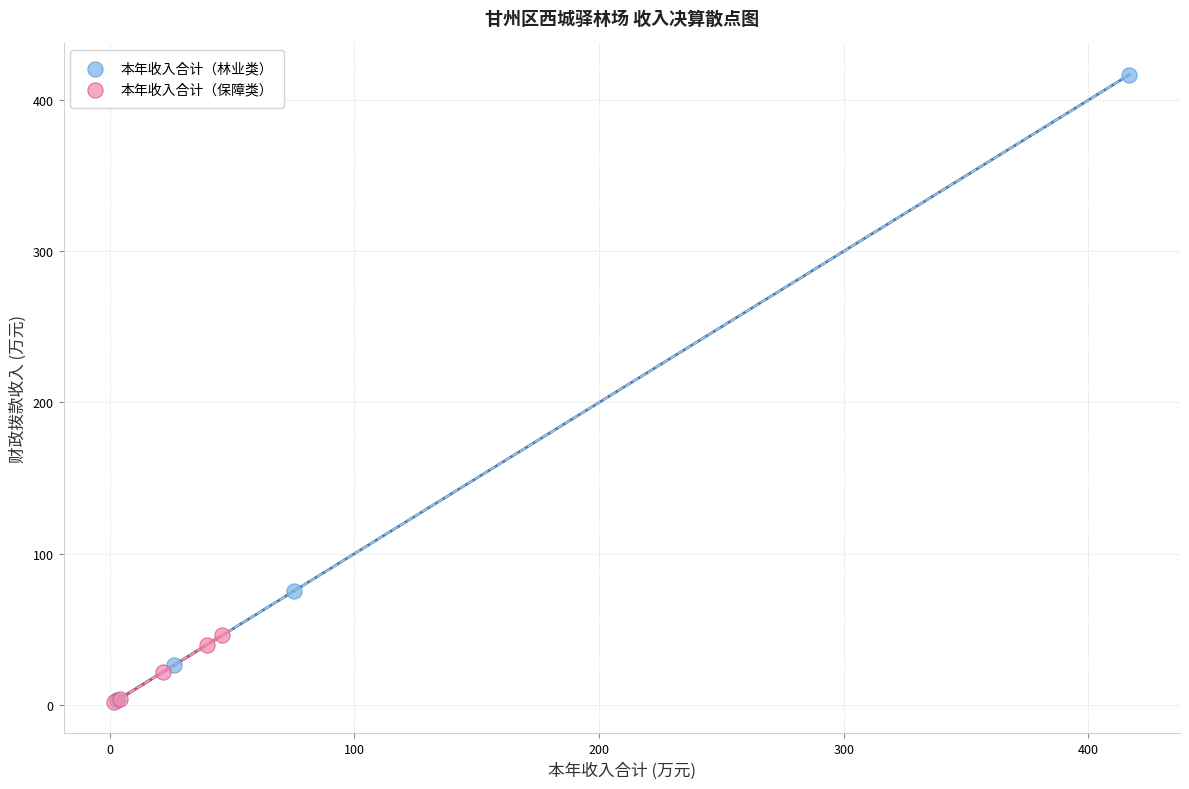

What are all the series names shown in the legend?

本年收入合计（林业类）, 本年收入合计（保障类）